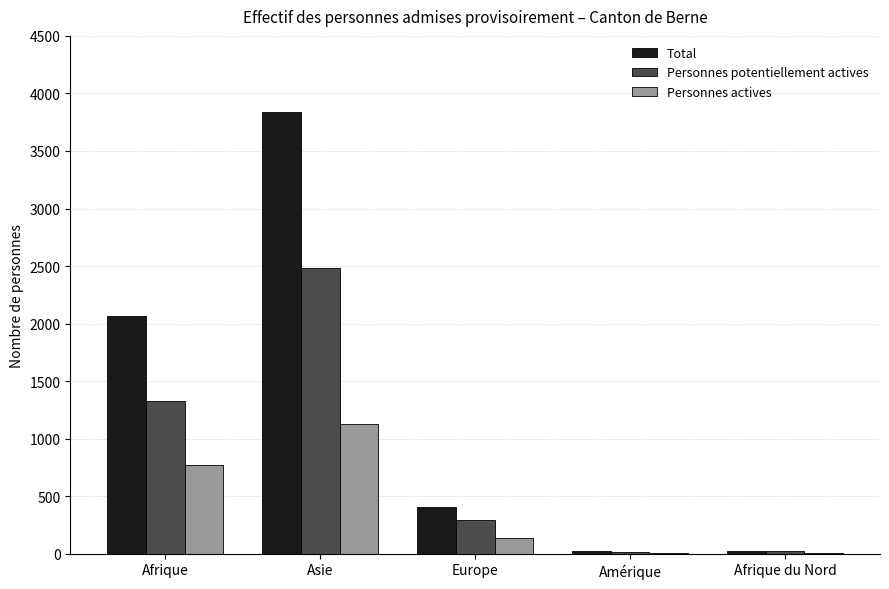

Does the chart contain stacked bars?

No